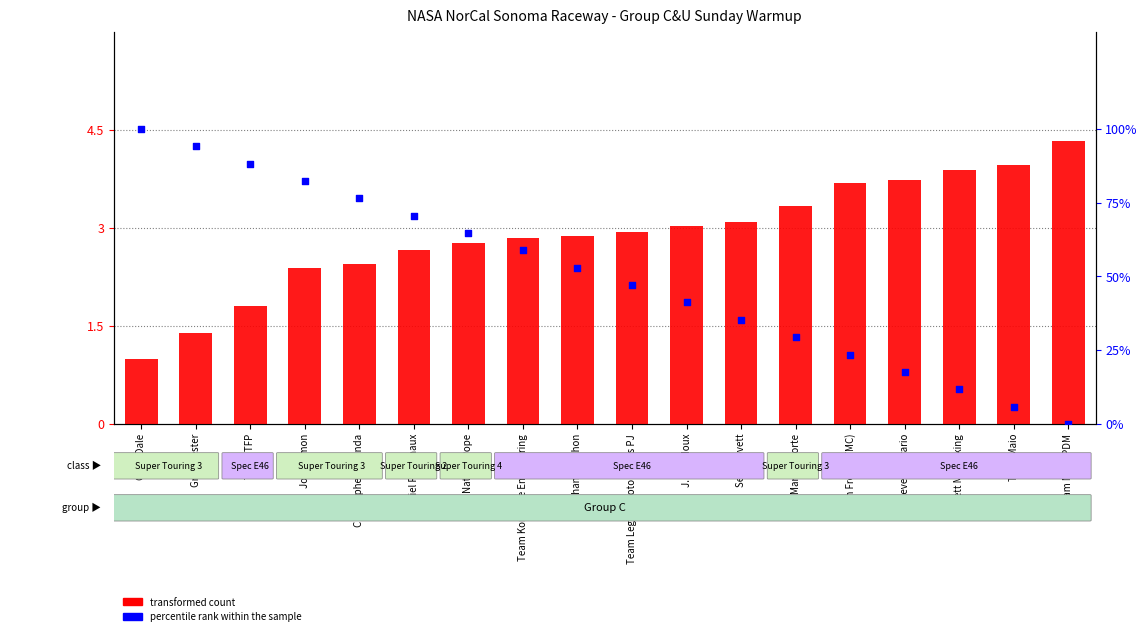

Is the value of percentile rank within the sample at Team Kontrolle Engineering greater than the value of transformed count at Kabriel Robichaux?

Yes